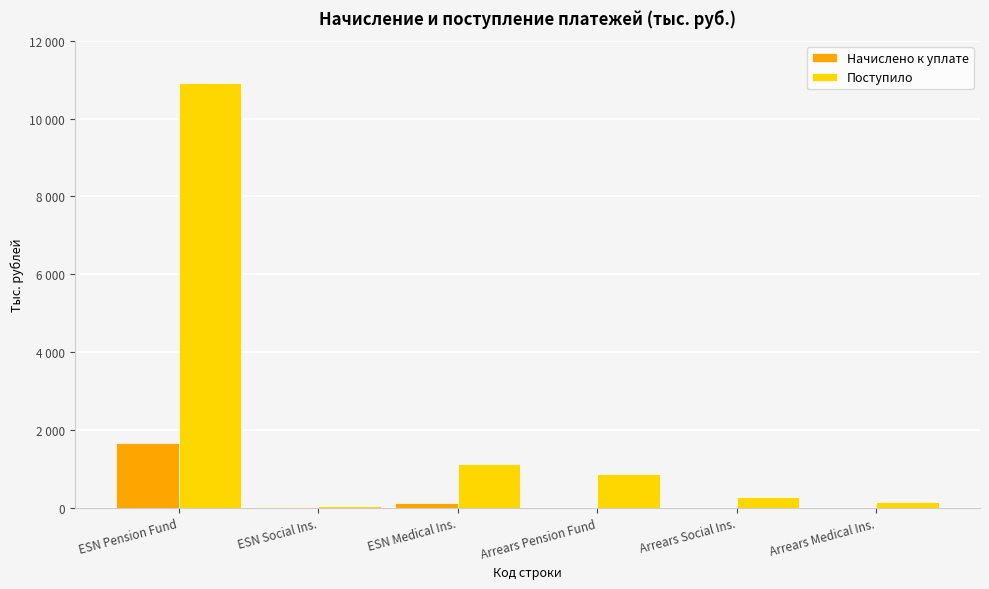

At which label does Начислено к уплате reach its minimum?

Arrears Pension Fund